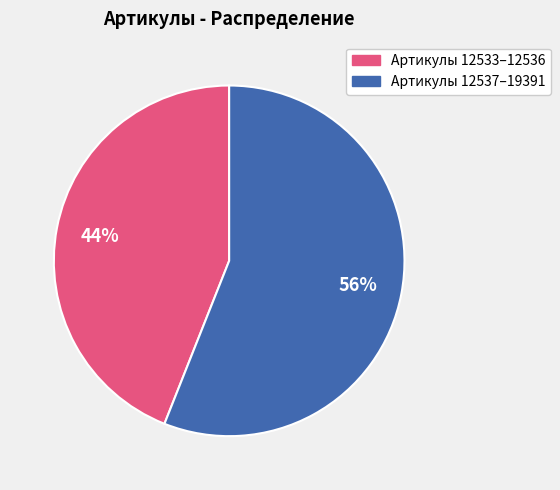

To the nearest percent, what is the average slice percentage?

50%